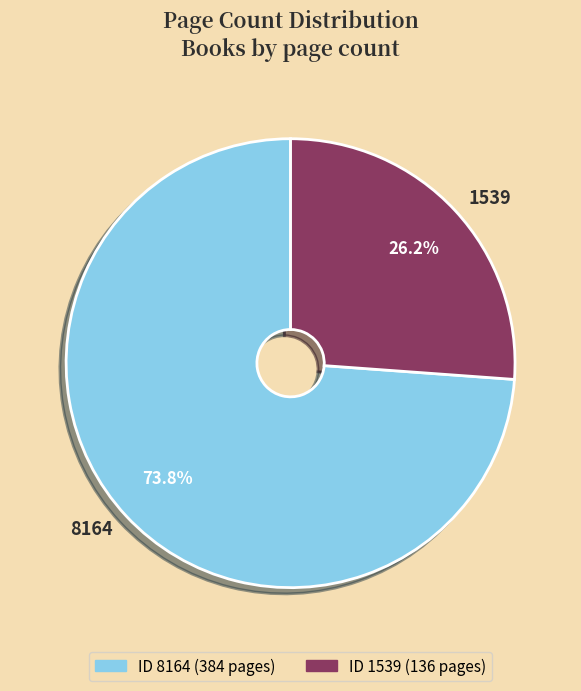

True or false: 8164 accounts for 74% of the total.

True